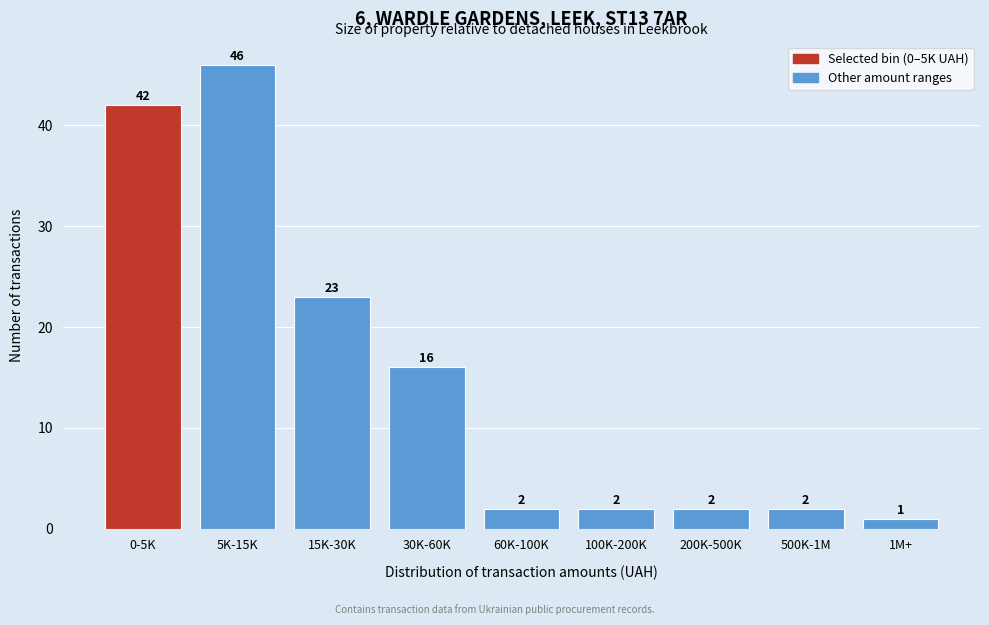

Reading left to right, extract all data points from this chart.

42	46	23	16	2	2	2	2	1